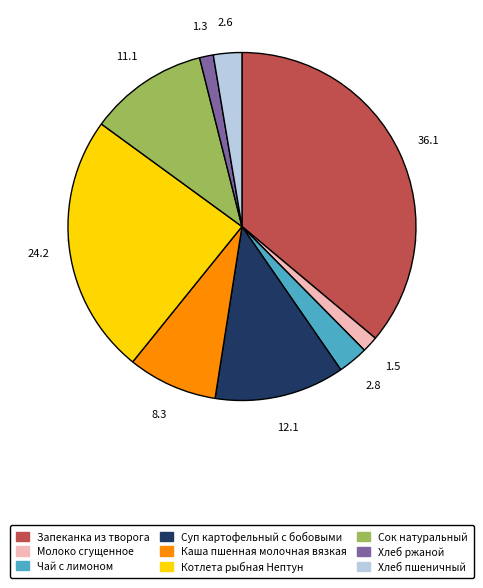

Is there any slice that represents more than half of the pie?

No